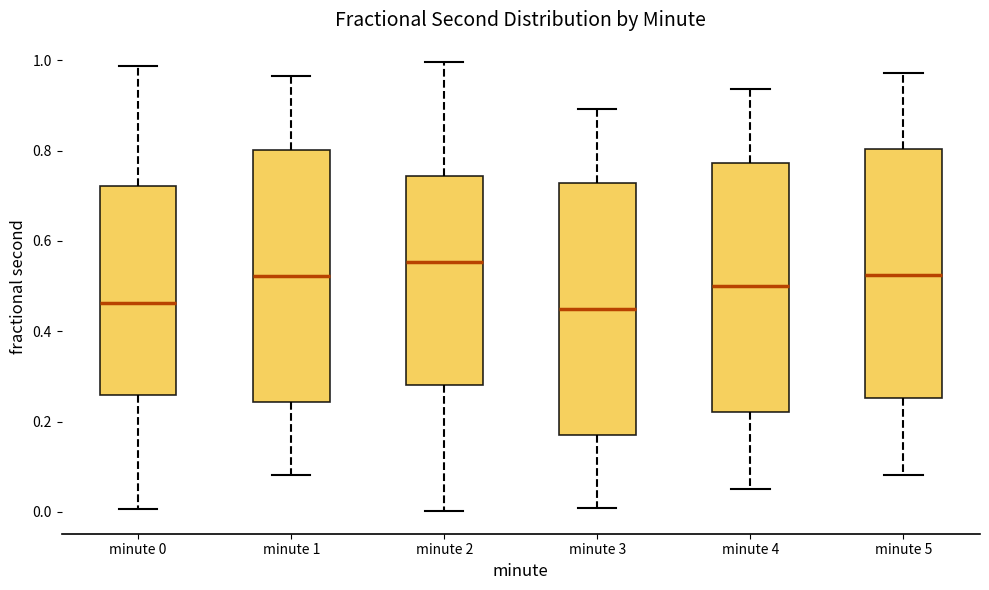

Reading left to right, read every box against the y-axis: the position of its median line, the range the box covers, and the ends of its whiskers. The values are not printed on the chart, so give them approximately, as read against the axis.

minute 0: median 0.46, box 0.26 to 0.72, whiskers 0.00 to 0.98
minute 1: median 0.52, box 0.24 to 0.80, whiskers 0.08 to 0.96
minute 2: median 0.56, box 0.28 to 0.74, whiskers 0.00 to 1.00
minute 3: median 0.44, box 0.18 to 0.72, whiskers 0.00 to 0.90
minute 4: median 0.50, box 0.22 to 0.78, whiskers 0.06 to 0.94
minute 5: median 0.52, box 0.26 to 0.80, whiskers 0.08 to 0.98